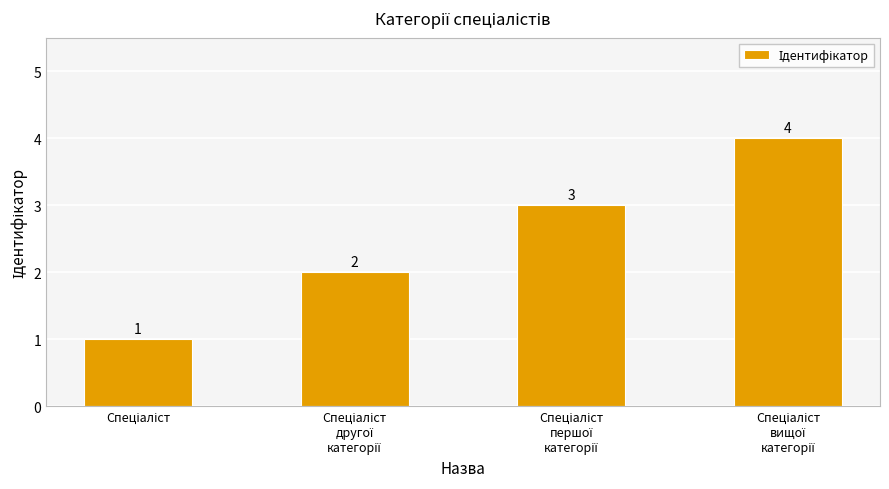

What is the sum of all values?

10